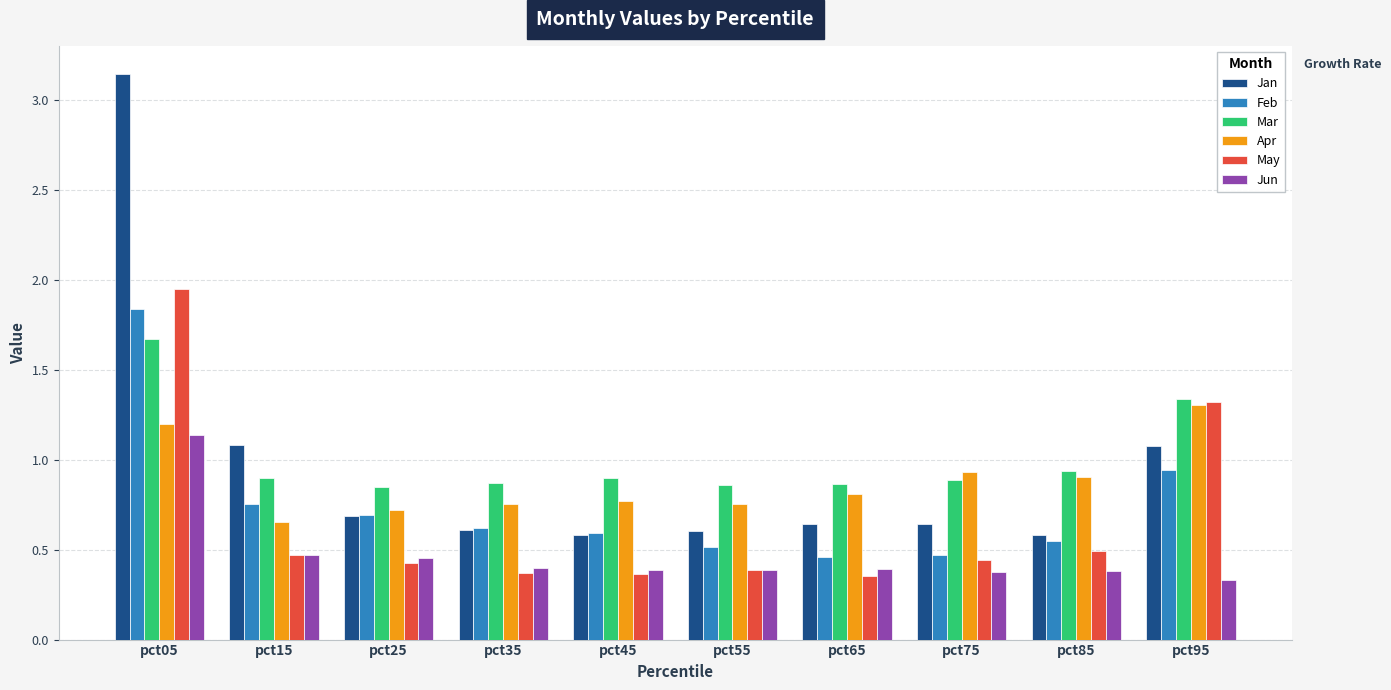

Is it true that May equals 0.1 at pct65?

False